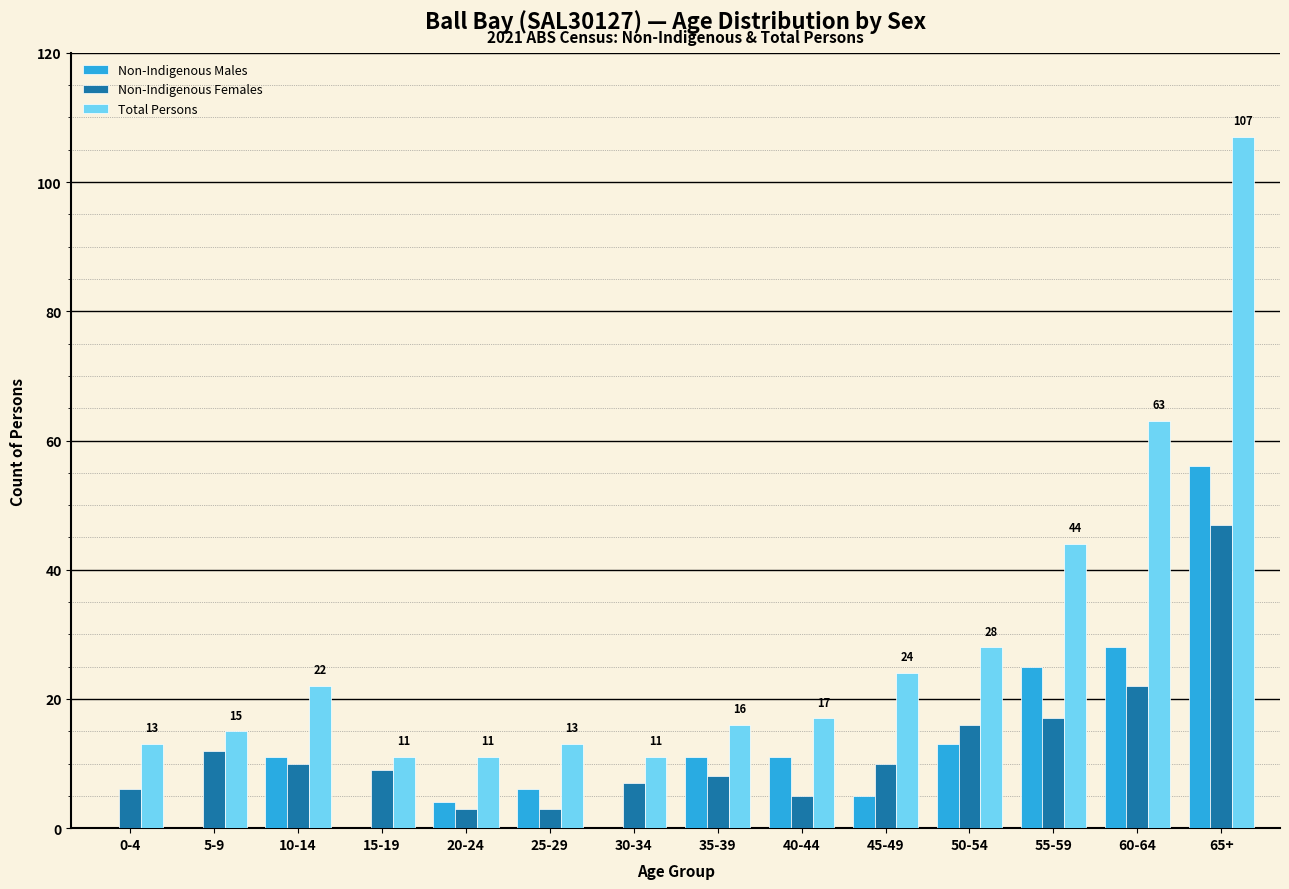

At which label is Total Persons closest to 59?

60-64